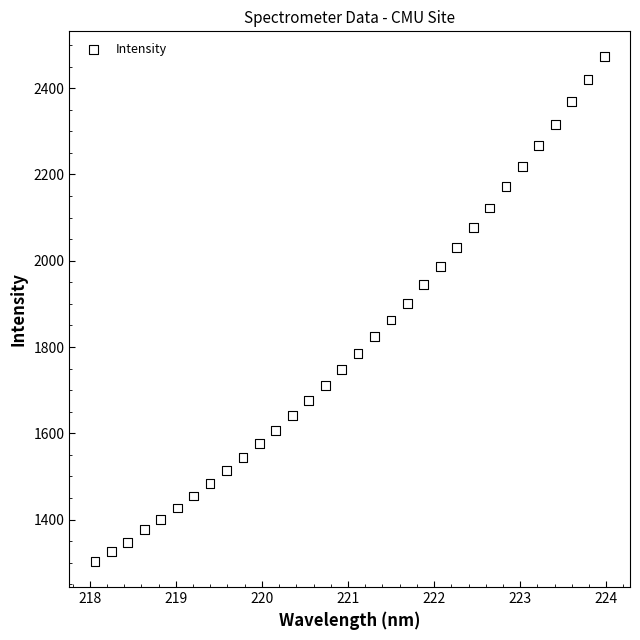

What is the range of X values (max minus min)?

5.9